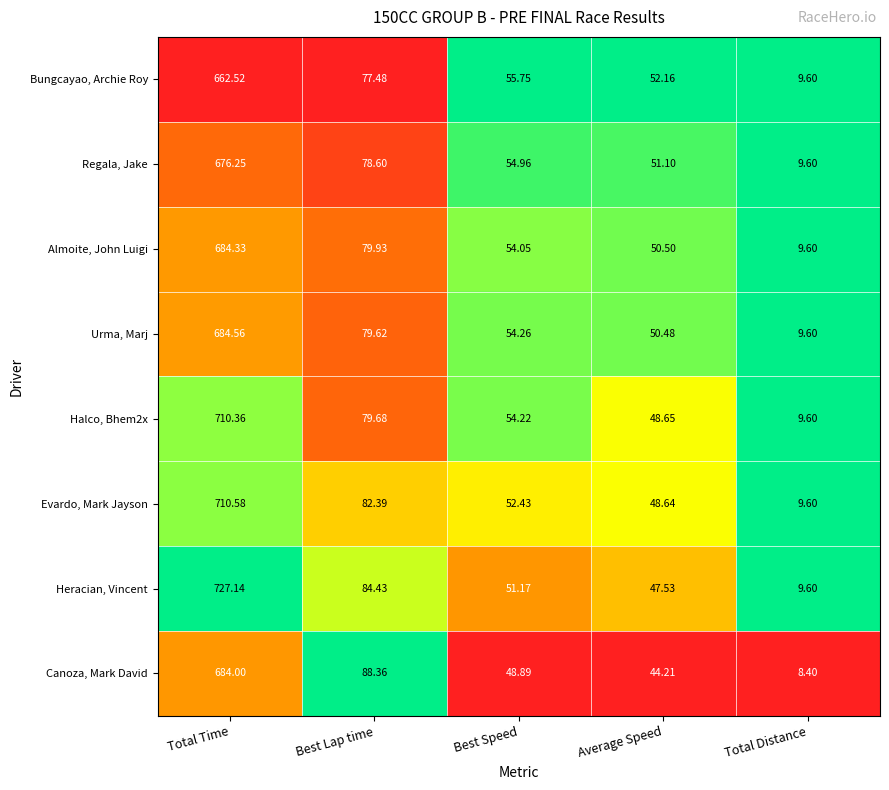

Which series has the largest total across all categories?

Heracian, Vincent